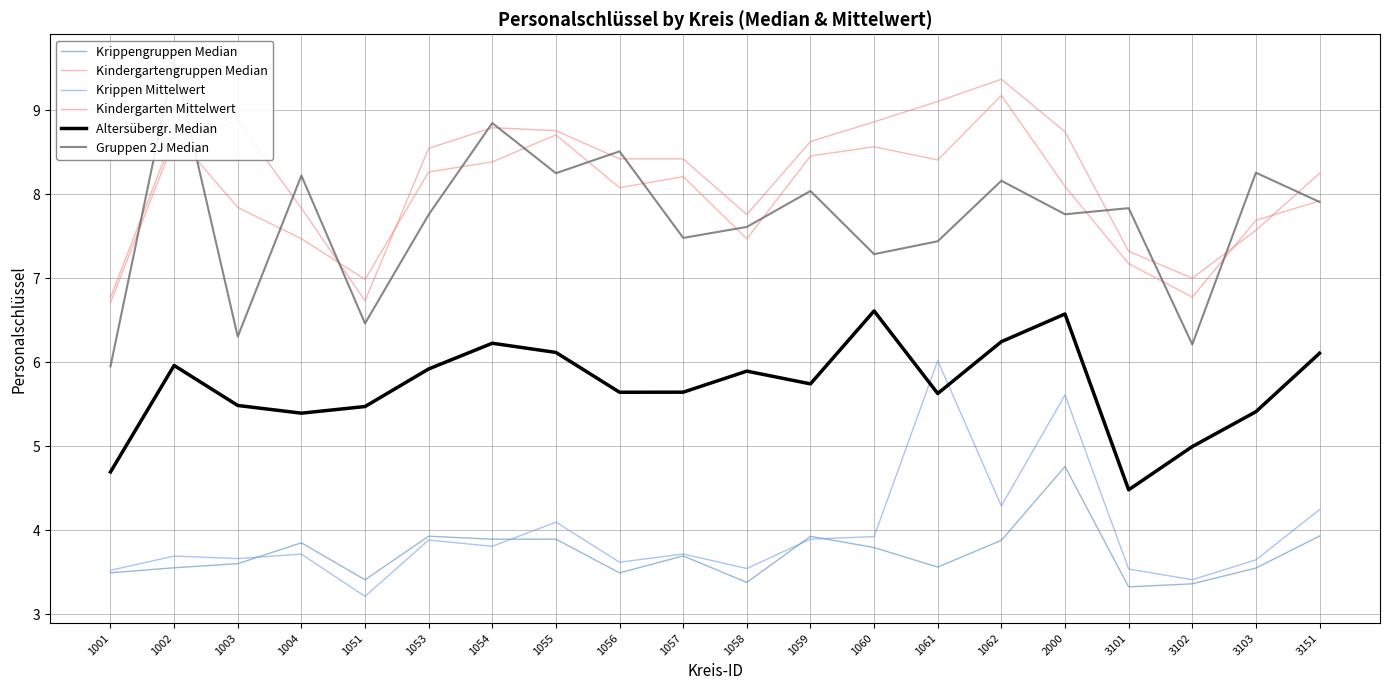

Is it true that Gruppen 2J Median equals 11.2 at 3101?

False